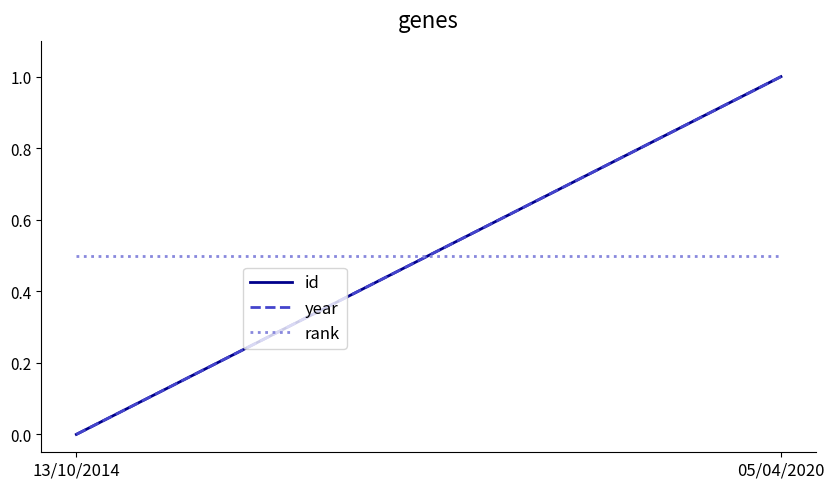

What is the total value across all series at 13/10/2014?

0.5